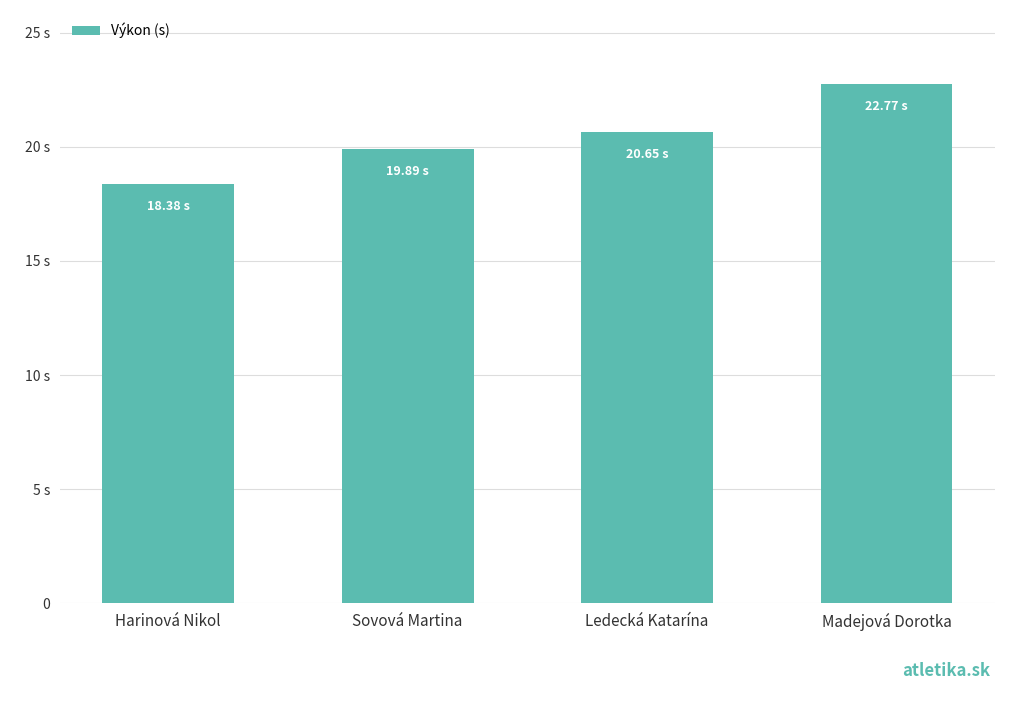

List the labels in order of value, largest first.

Madejová Dorotka, Ledecká Katarína, Sovová Martina, Harinová Nikol